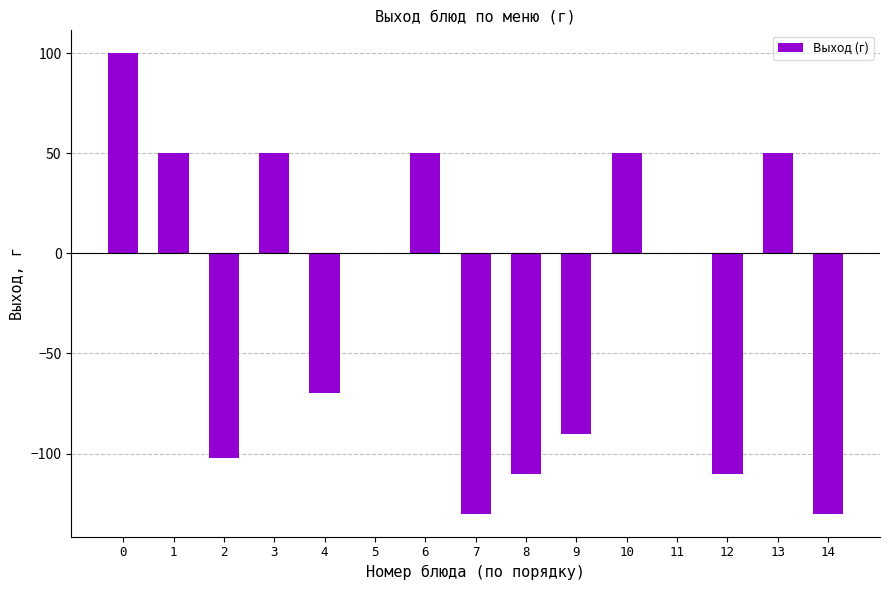

Are the bars horizontal?

No